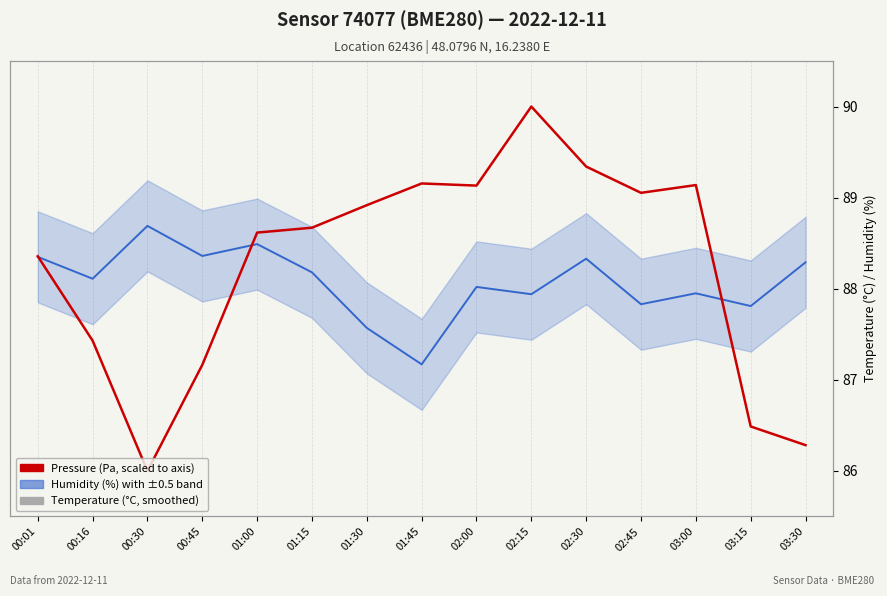

Where is Temperature (°C, smoothed) nearest to the value 1?

00:30